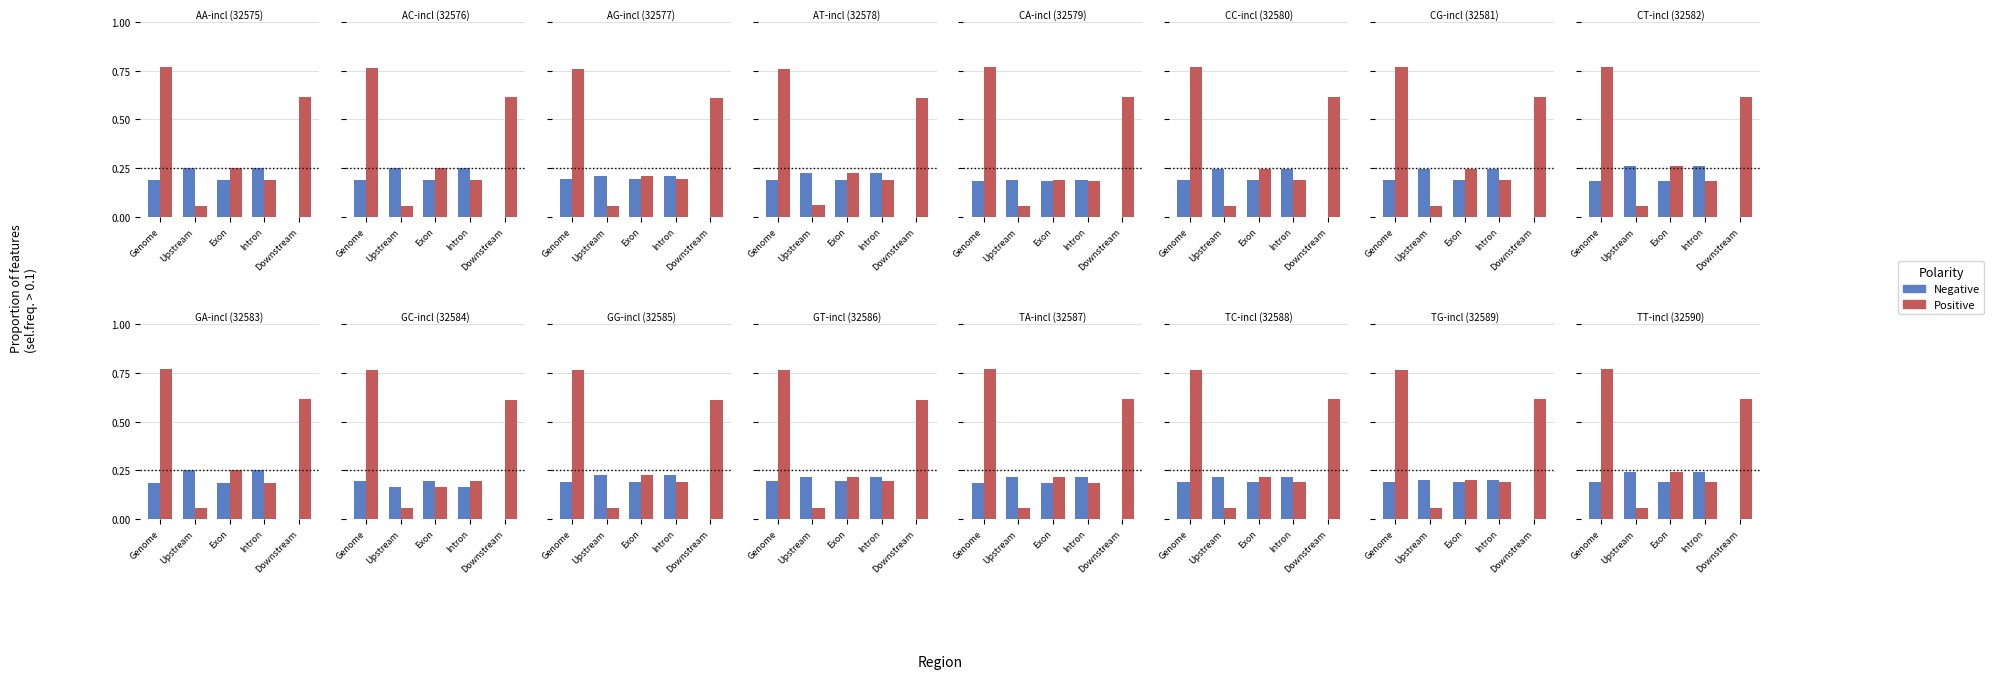

How many groups of bars are there?

5